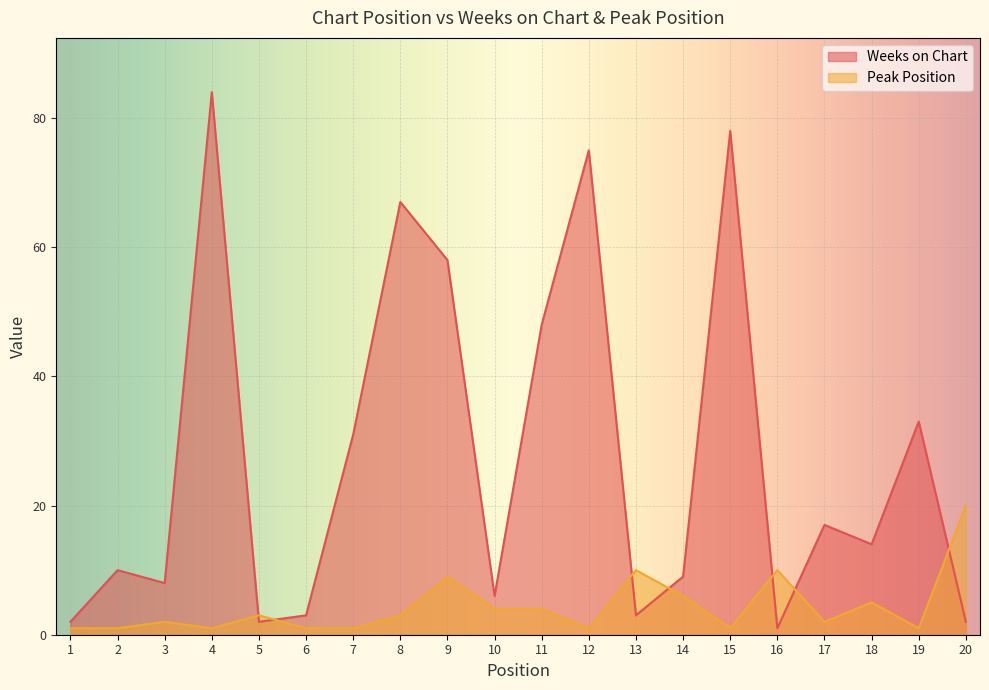

Reading left to right, what are all the values shown in this chart?

Weeks on Chart: 2	10	8	84	2	3	31	67	58	6	48	75	3	9	78	1	17	14	33	2
Peak Position: 1	1	2	1	3	1	1	3	9	4	4	1	10	6	1	10	2	5	1	20